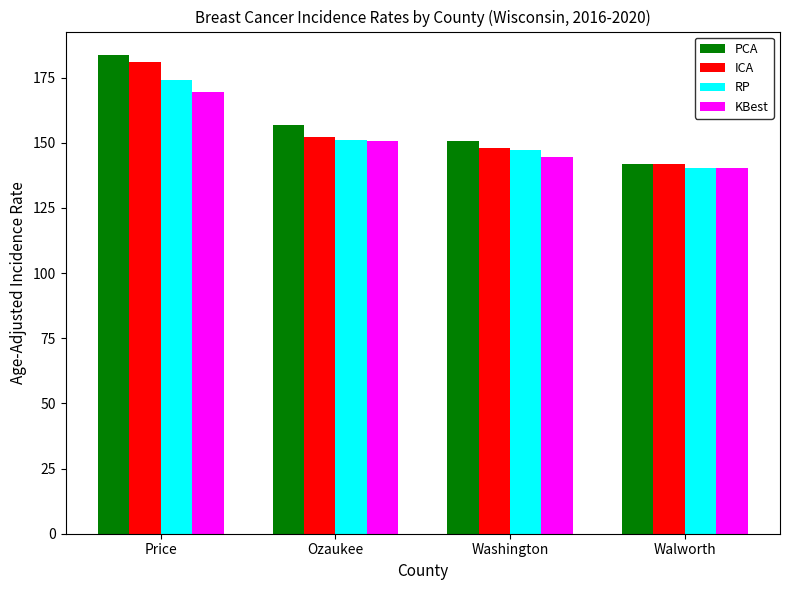

What is the label of the 4th bar from the right?

Price